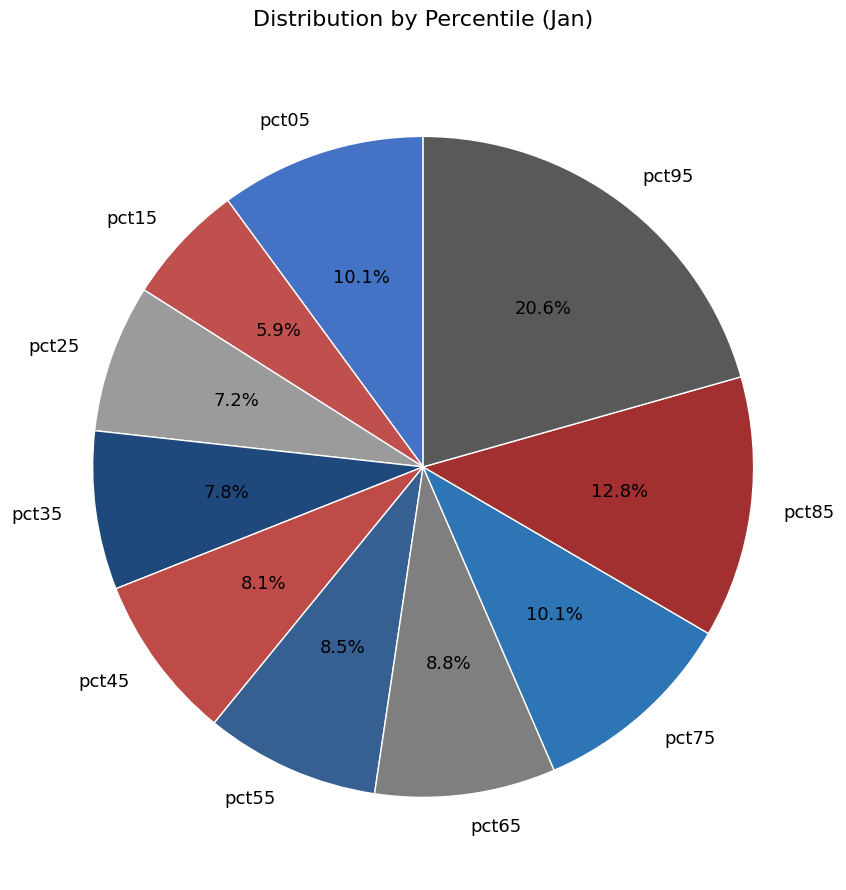

Which slice is the smallest?

pct15